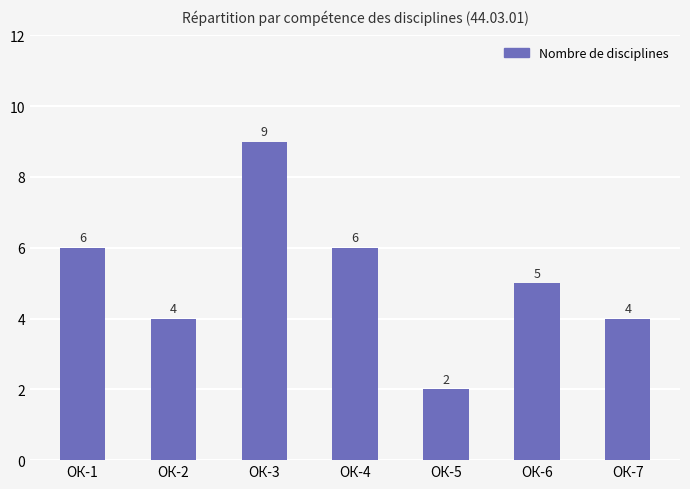

What is the value of the 6th bar from the left?

5